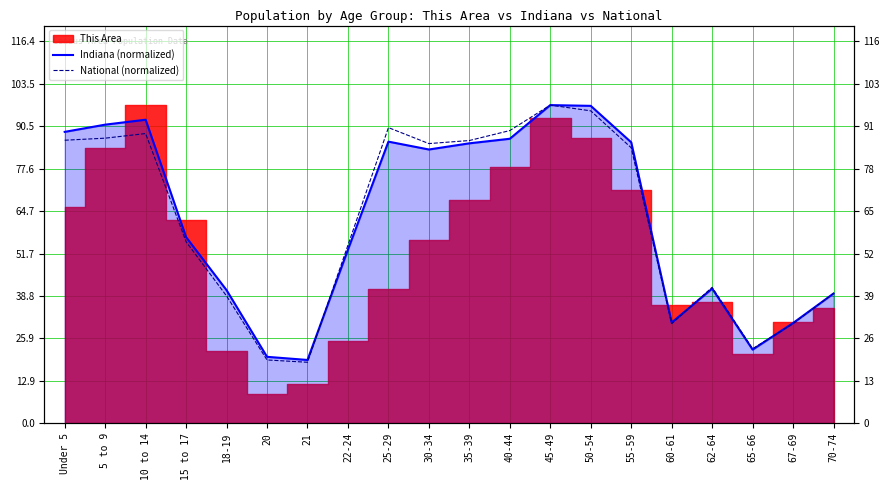

How many interior local peaks does the National (normalized) series have?

4